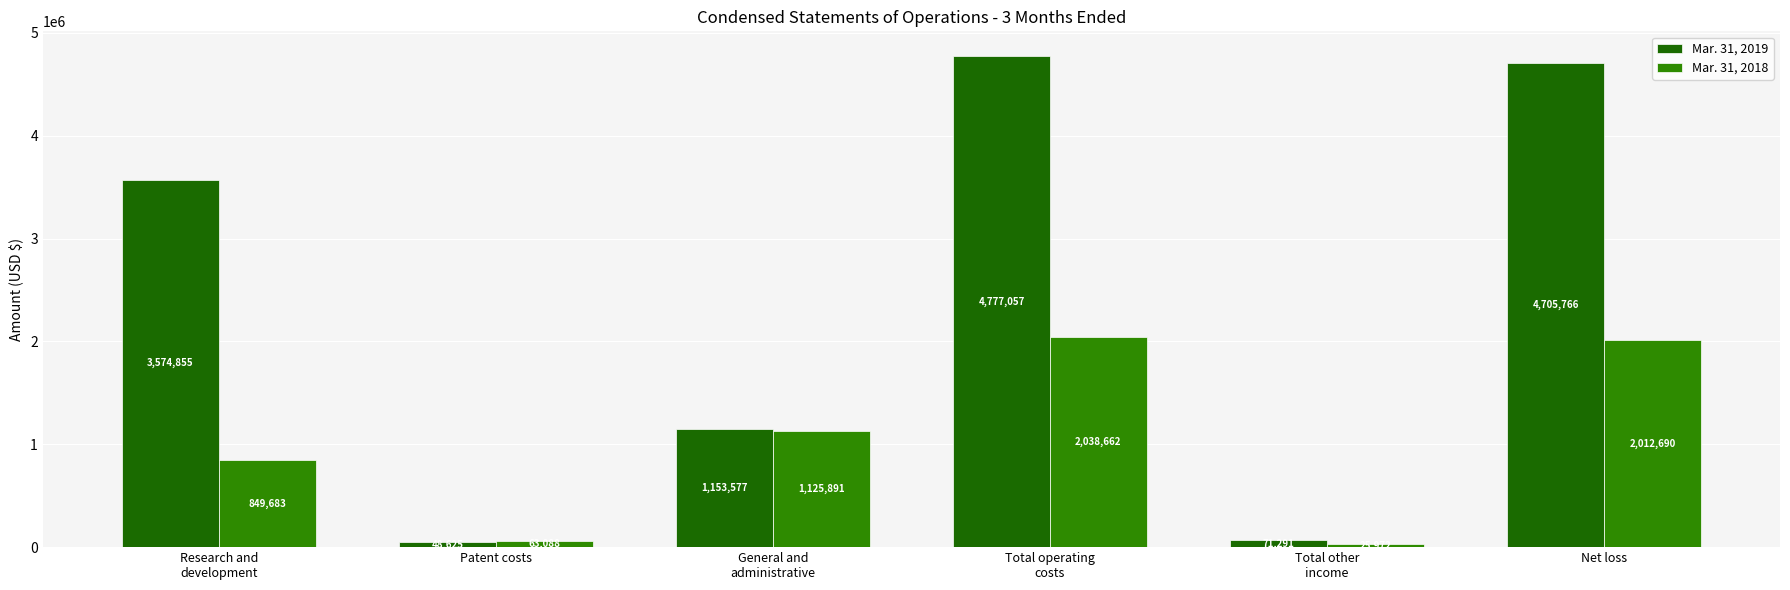

Rank the categories by Mar. 31, 2018 value from highest to lowest.

Total operating
costs, Net loss, General and
administrative, Research and
development, Patent costs, Total other
income